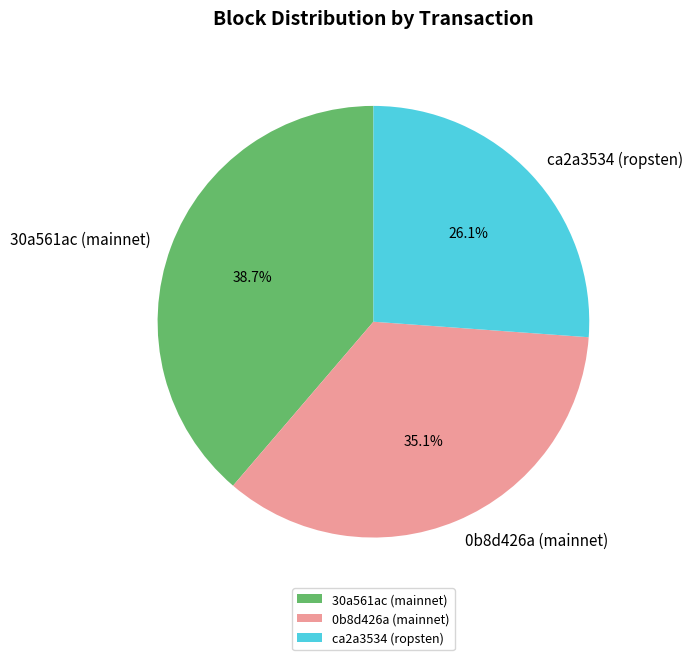

Does any single category account for the majority?

No